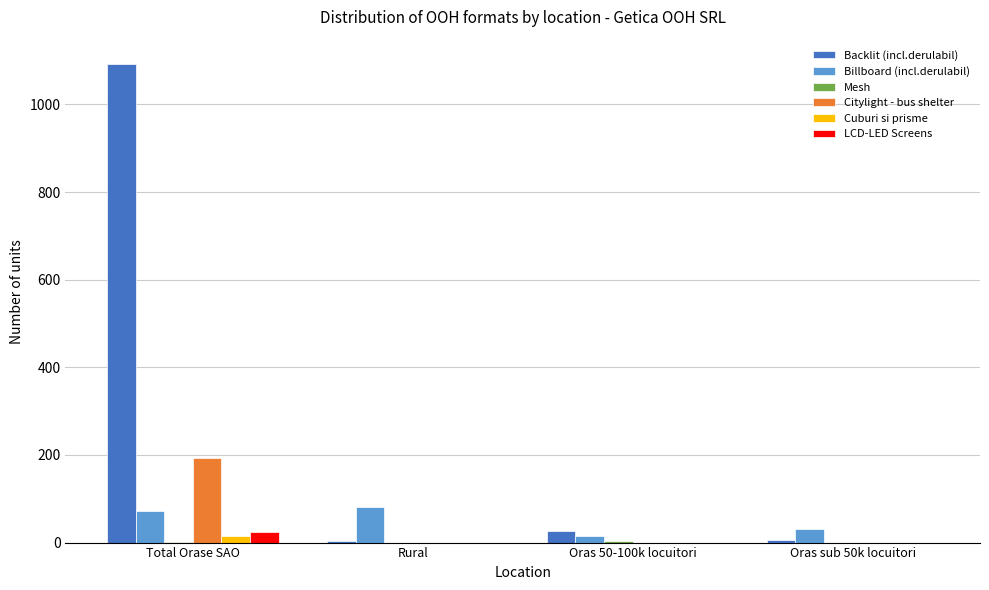

Is the value of Cuburi si prisme at Oras 50-100k locuitori greater than the value of Citylight - bus shelter at Total Orase SAO?

No